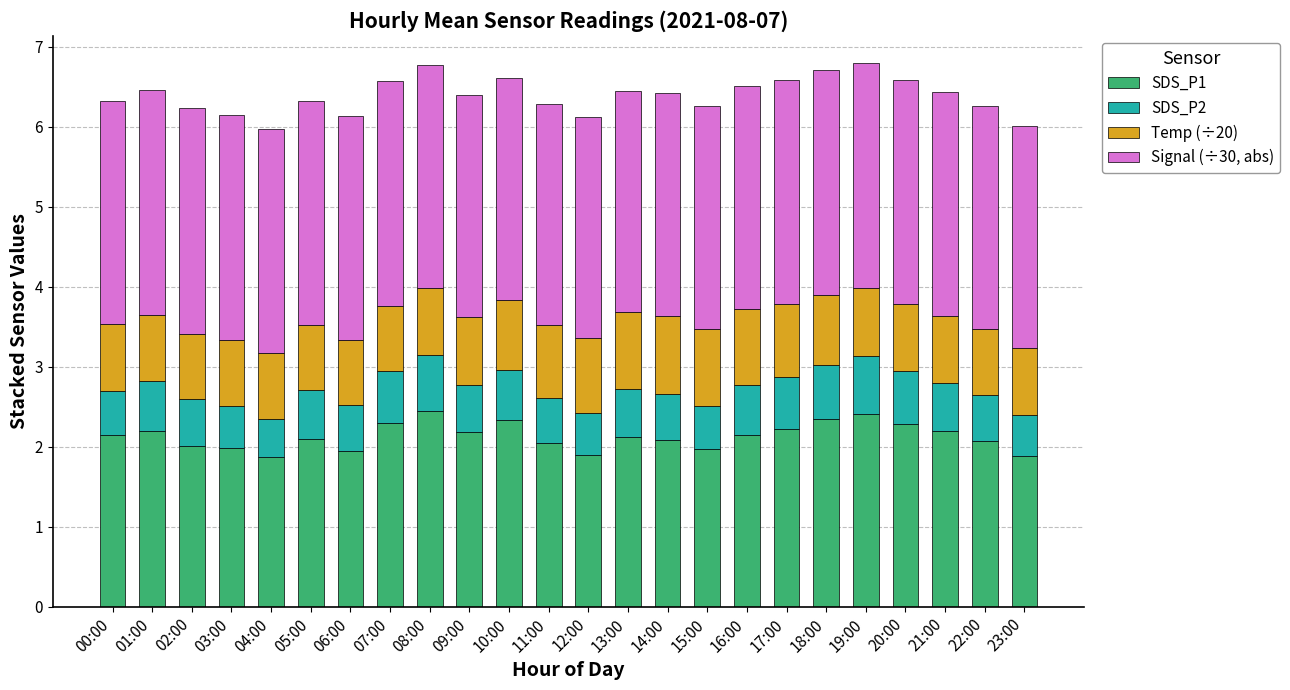

What is the average value of the SDS_P1 series?

2.1